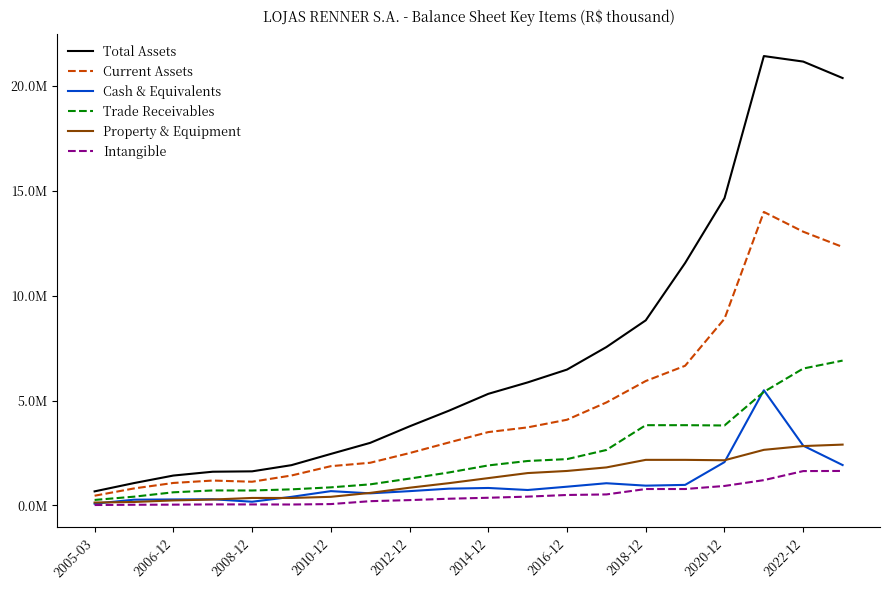

Is this an area chart (filled region under the line)?

No